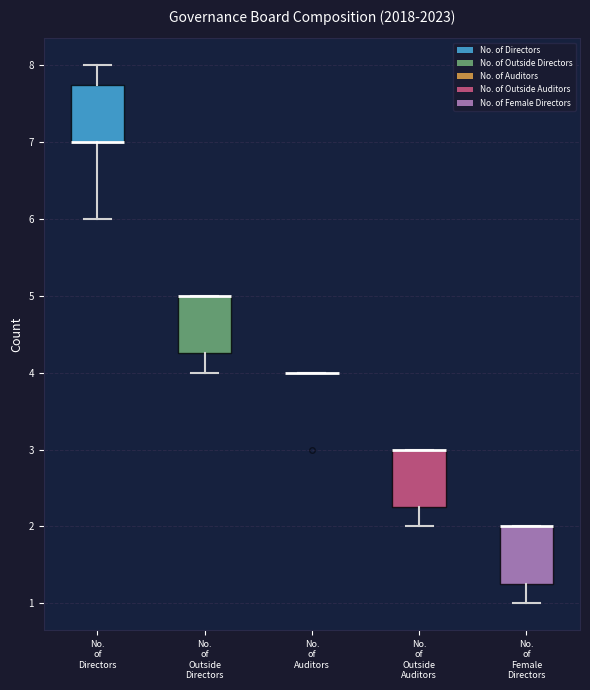

Where does the lower whisker of the box for No. of Directors end on the y-axis? The values are not printed on the chart, so give them approximately, as read against the axis.

6.0